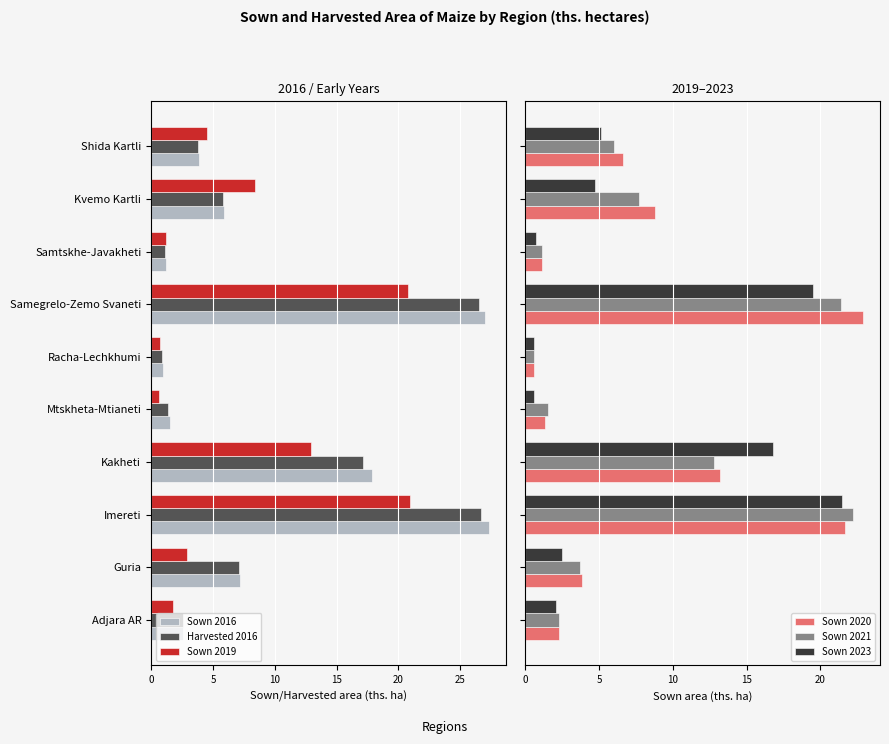

What is the highest value of the Sown 2021 series?

22.2